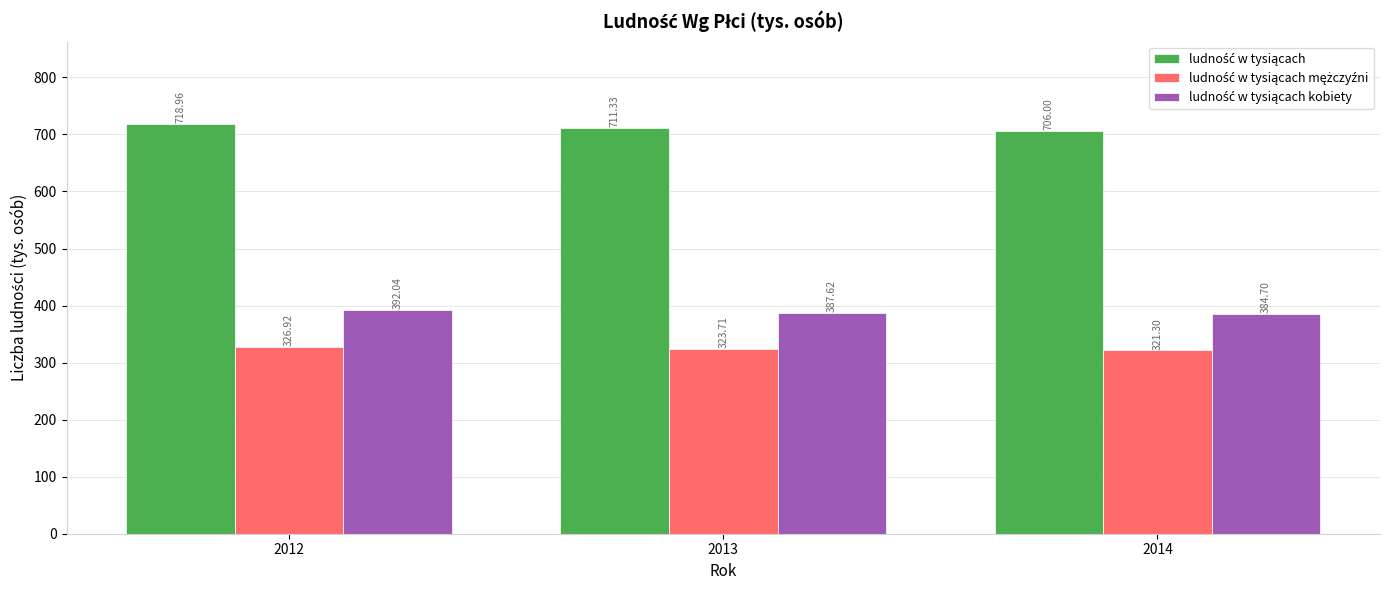

At how many categories does at least one series exceed 582?

3